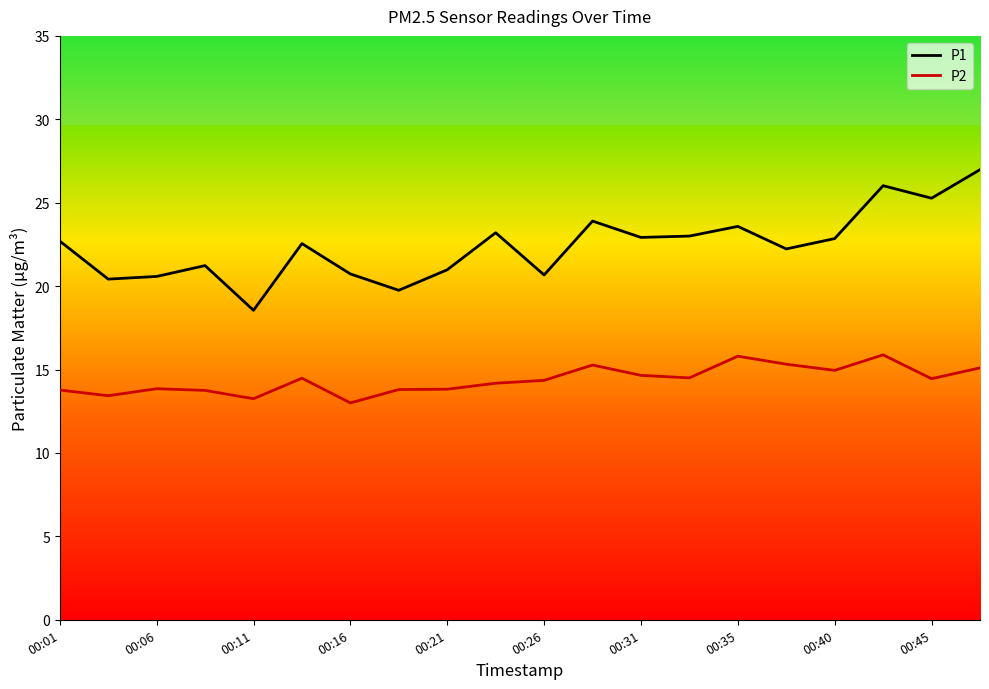

True or false: P1 and P2 intersect in this chart.

False